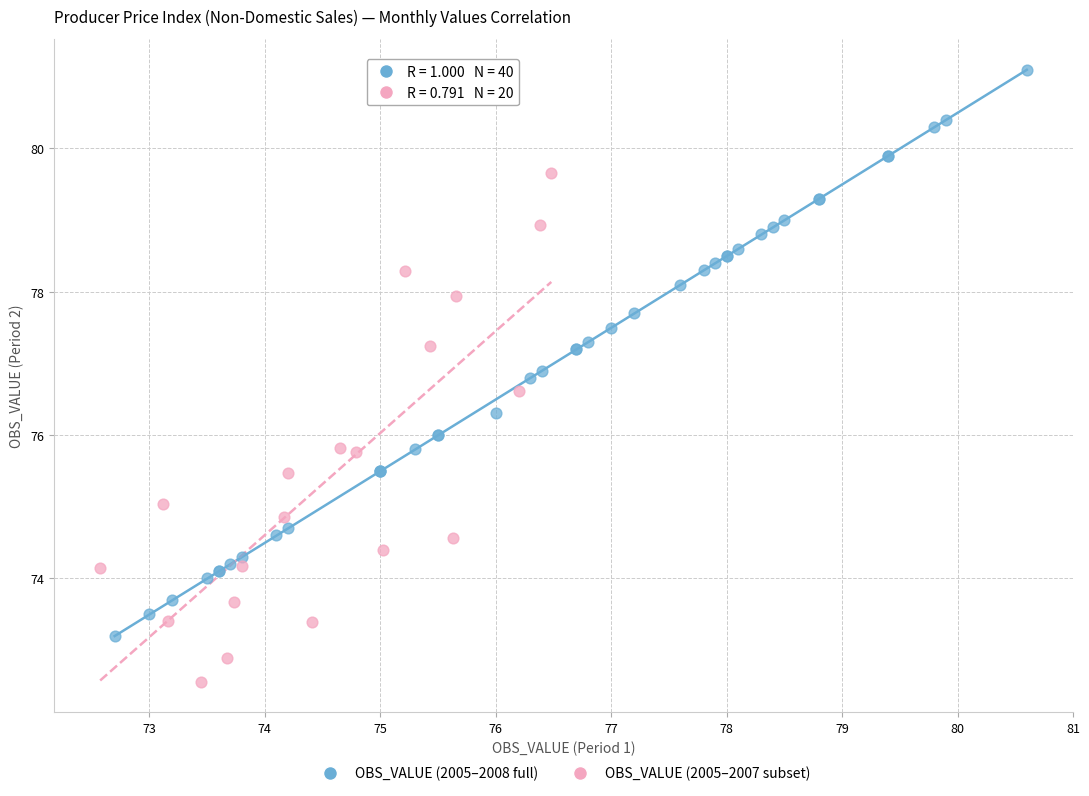

Which series has the largest Y range (max minus min)?

OBS_VALUE (2005–2008 full)